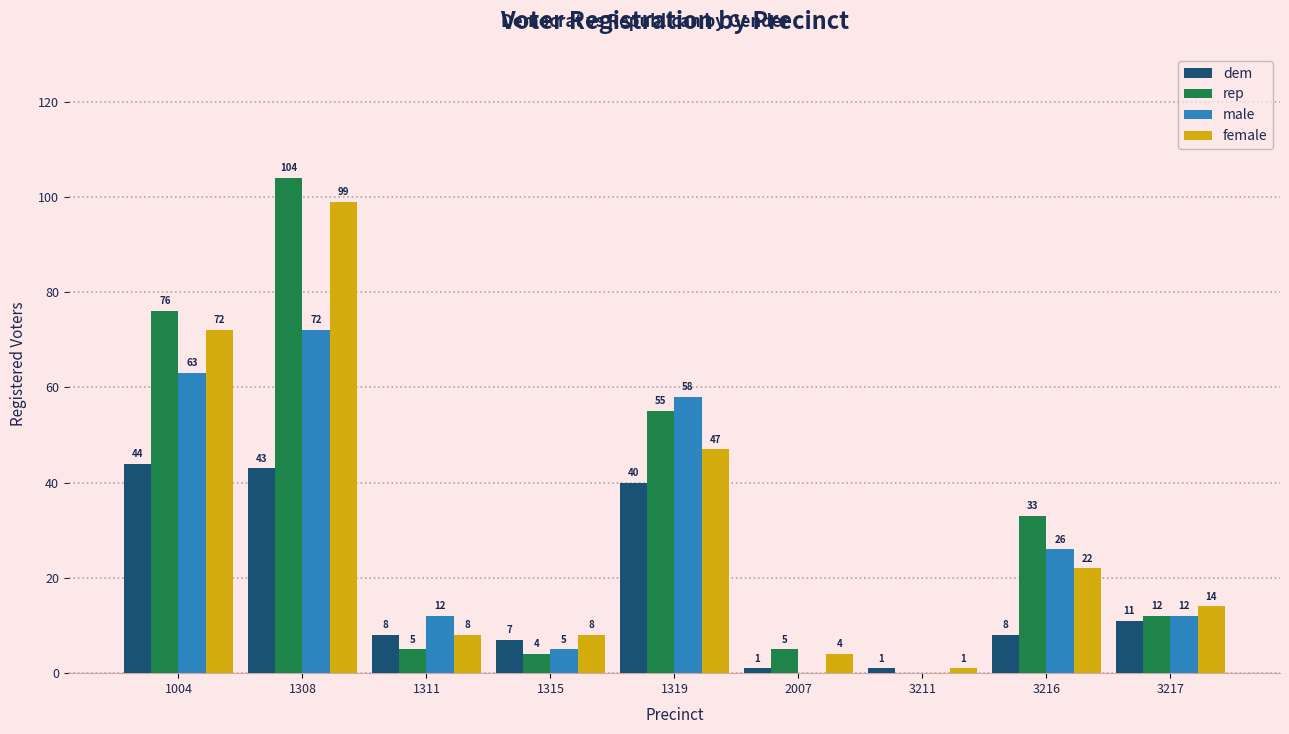

How many data points does each series have?

9